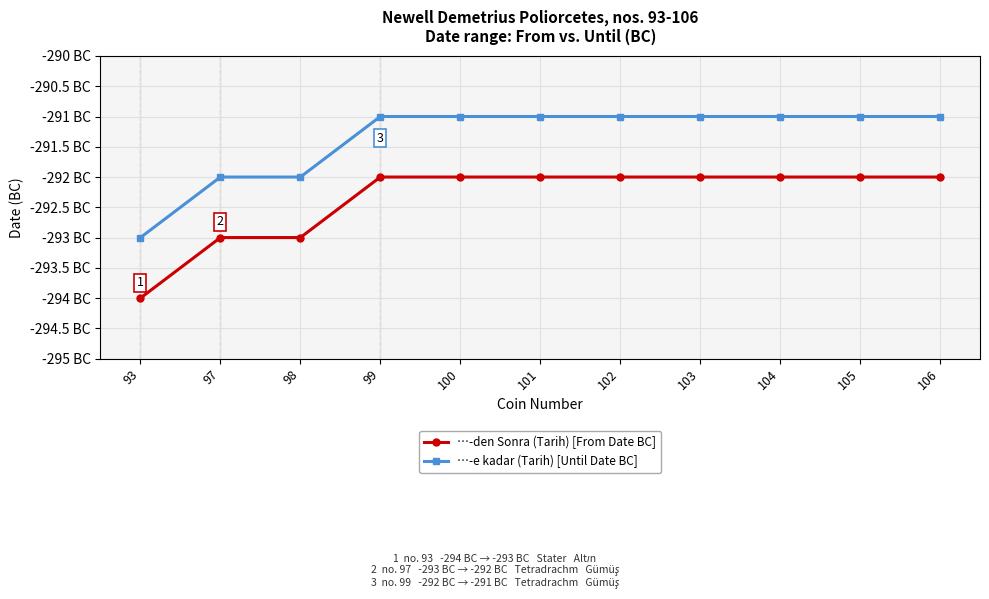

Which has a higher value, 104 or 101?

104